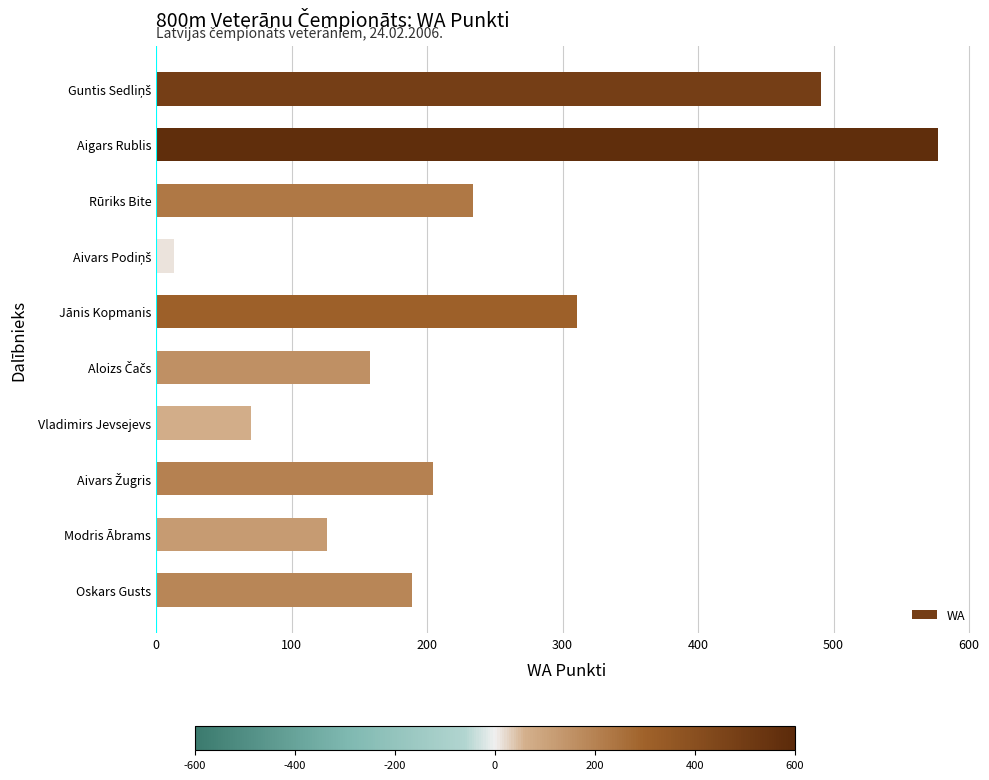

What is the difference between the maximum and minimum values?

564